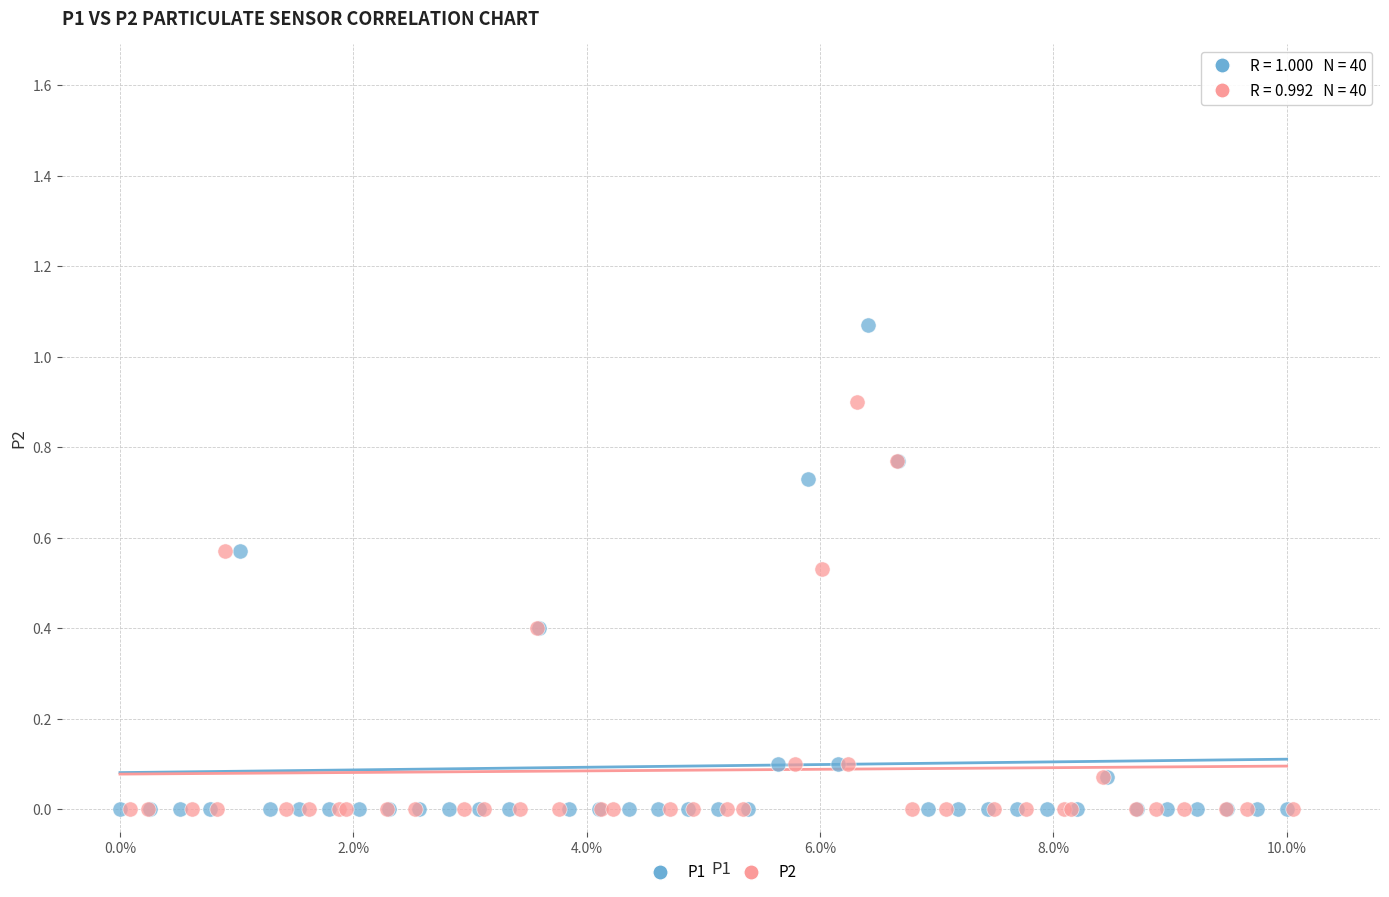

Which series has the widest spread of Y values?

P1